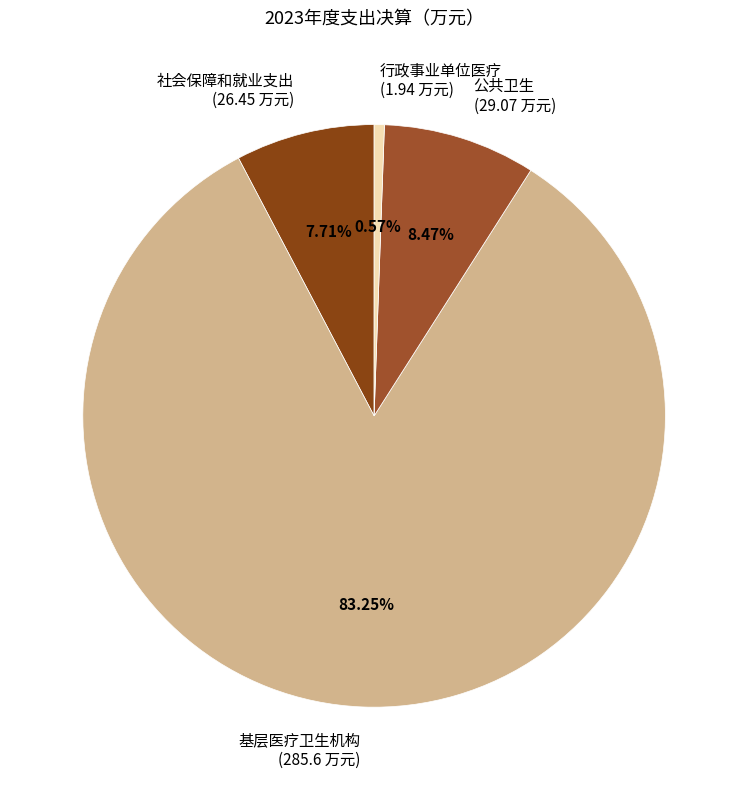

To the nearest percent, what is the difference between the largest and smallest slice percentages?

83%